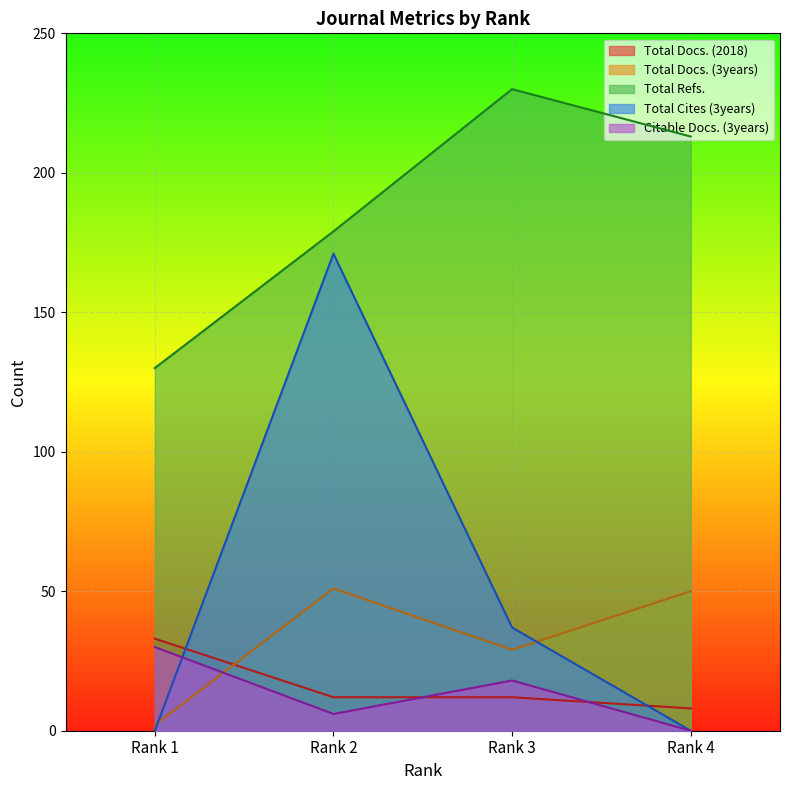

At which category is the sum across all series the highest?

Rank 2